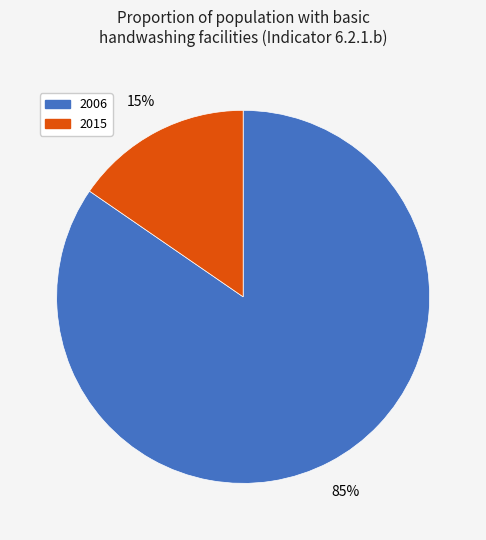

Is there any slice that represents more than half of the pie?

Yes